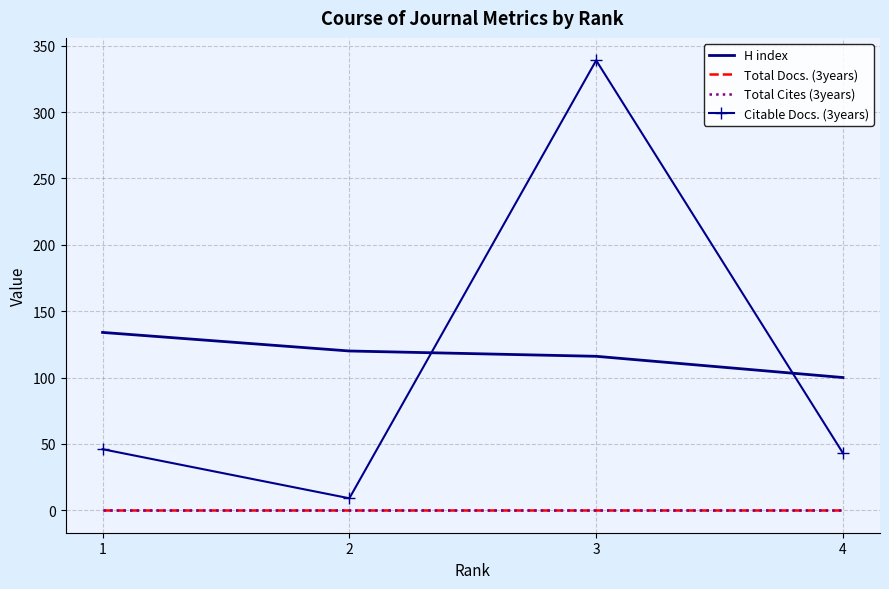

How many interior local peaks does the Citable Docs. (3years) series have?

1